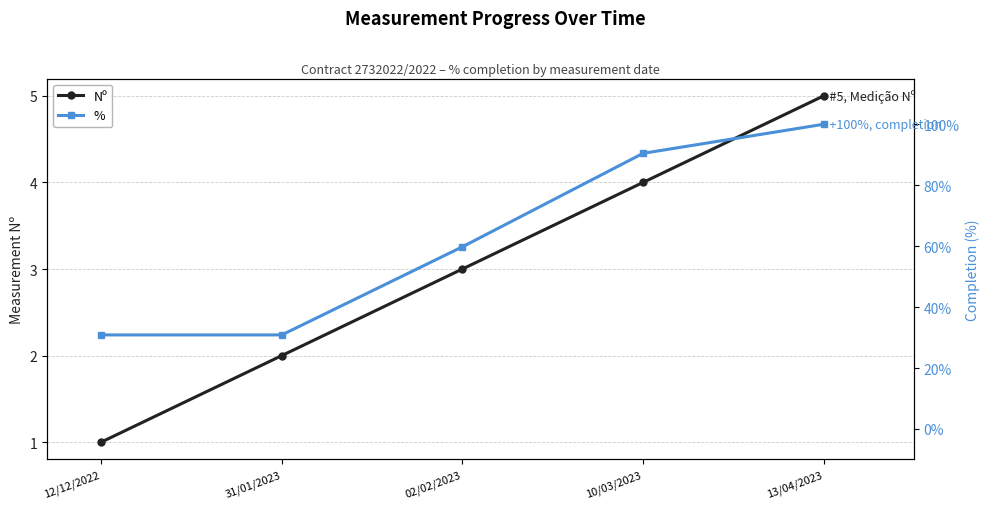

True or false: % has a value of 30.9 at 12/12/2022.

True